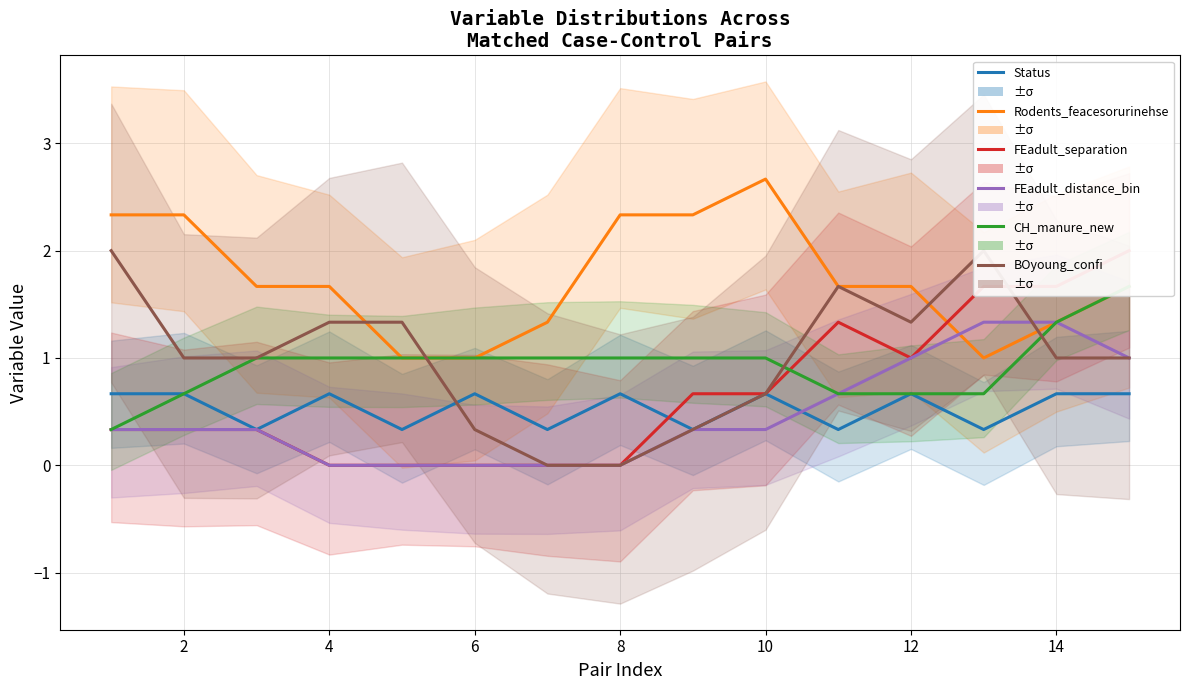

Which series changed the most between 10 and 14?

FEadult_separation